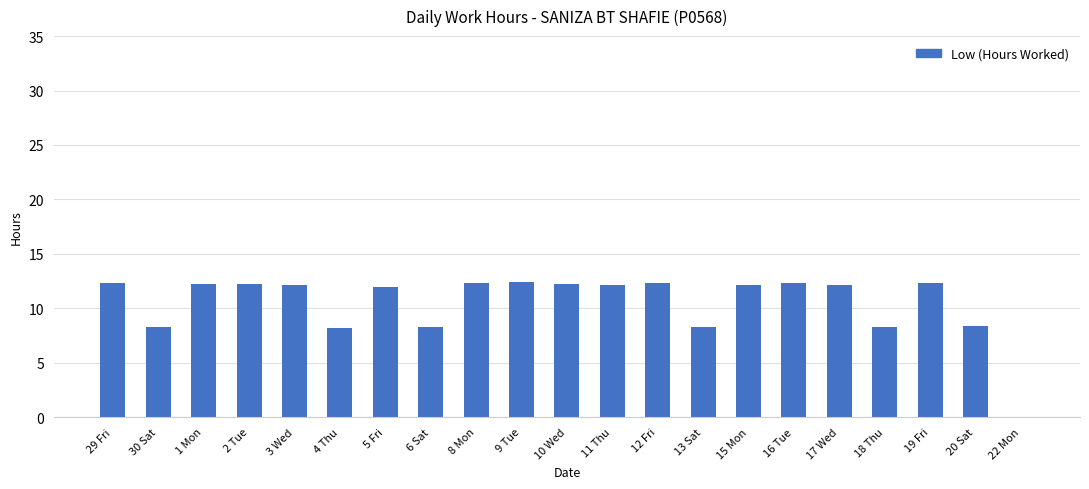

How many values are above zero?

20